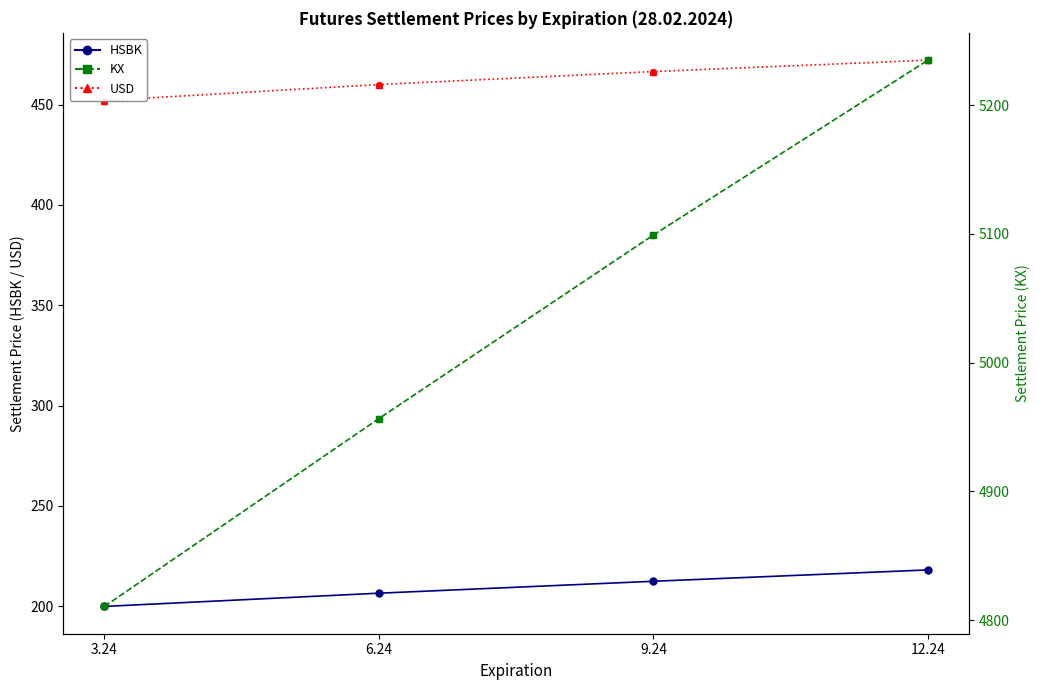

Which series has the largest Y range (max minus min)?

KX